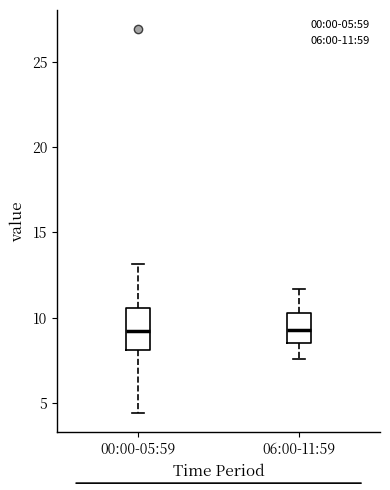

Which box is the tallest, from its lower edge to its upper edge?

00:00-05:59